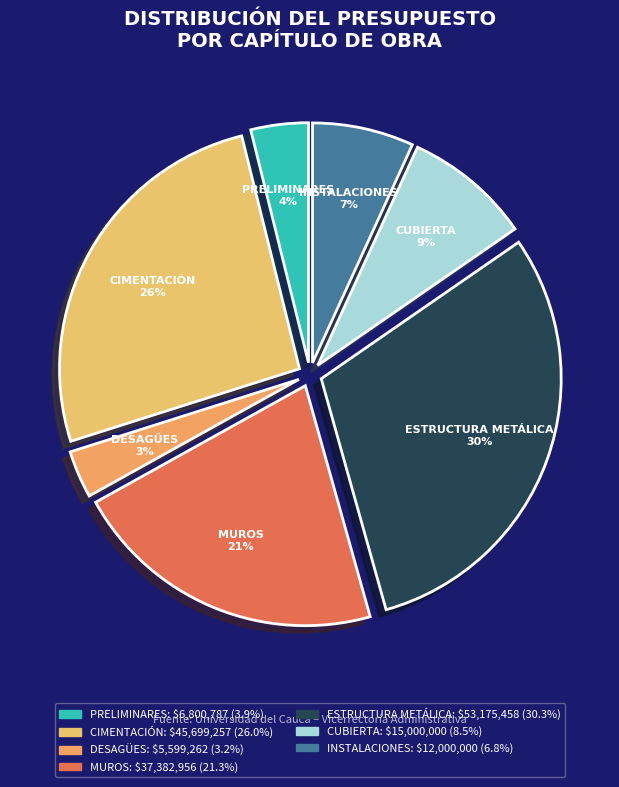

What percentage is the DESAGÜES slice, to the nearest percent?

3%